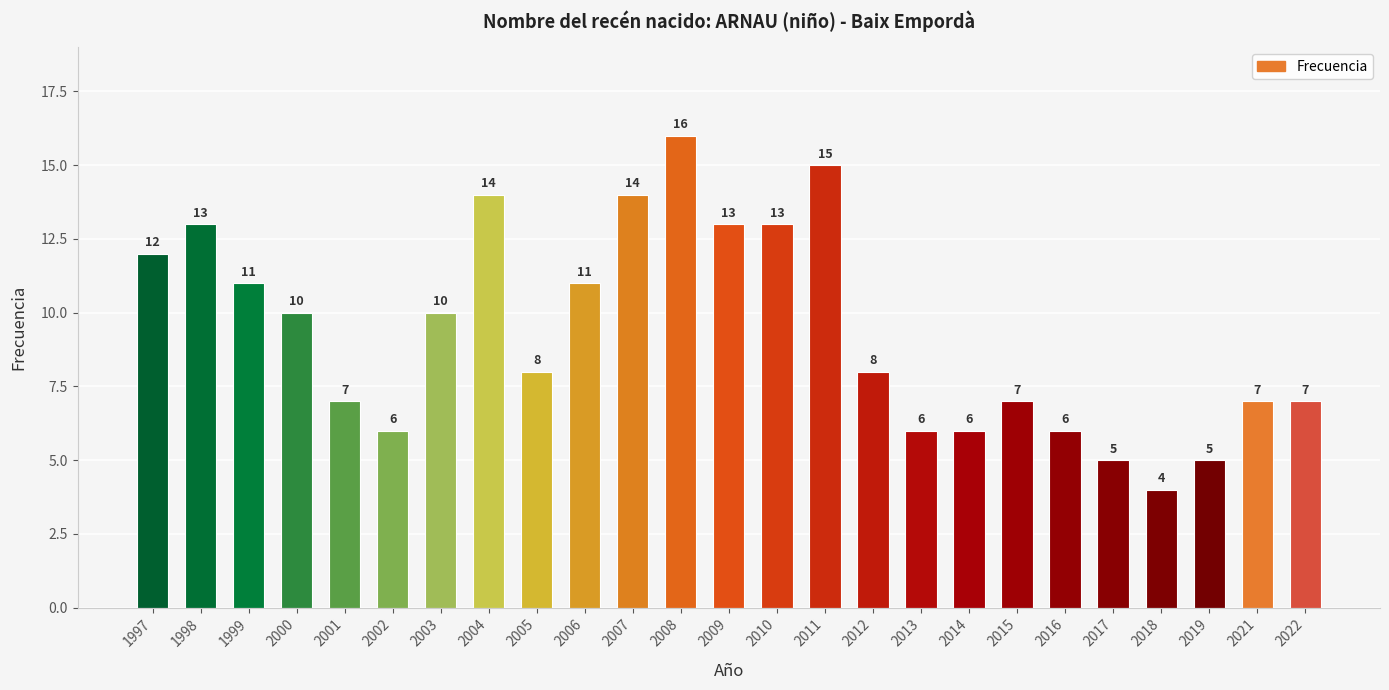

What is the difference between the maximum and second lowest values?

11